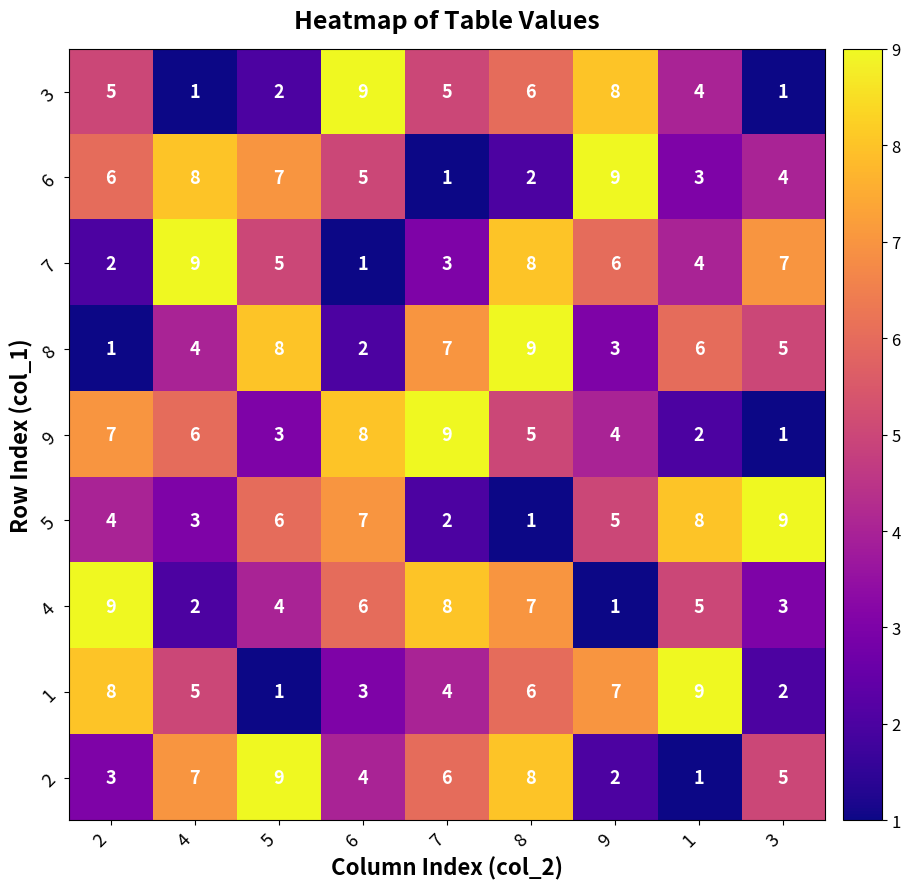

At which label does 5 first exceed 5?

5